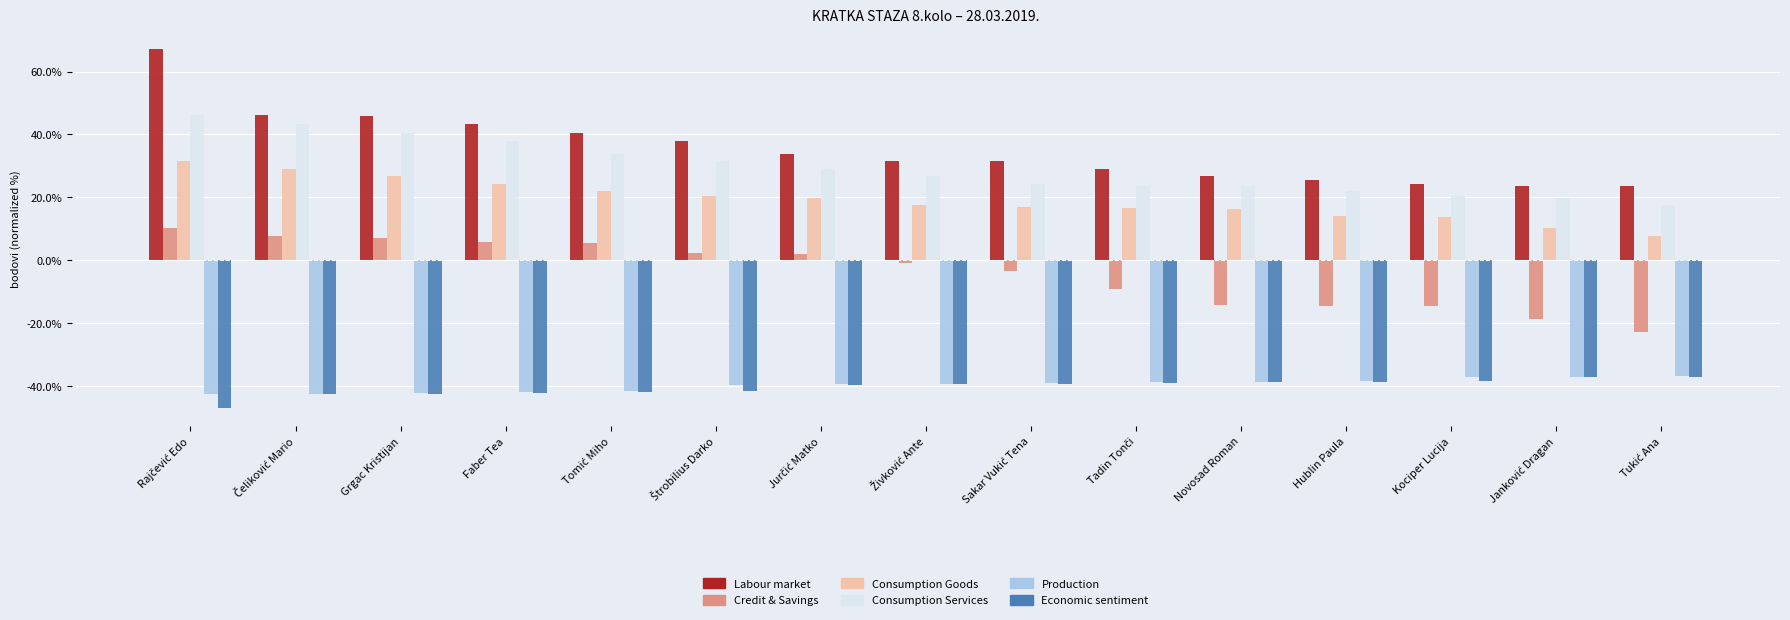

What is the greatest value displayed?

67.1